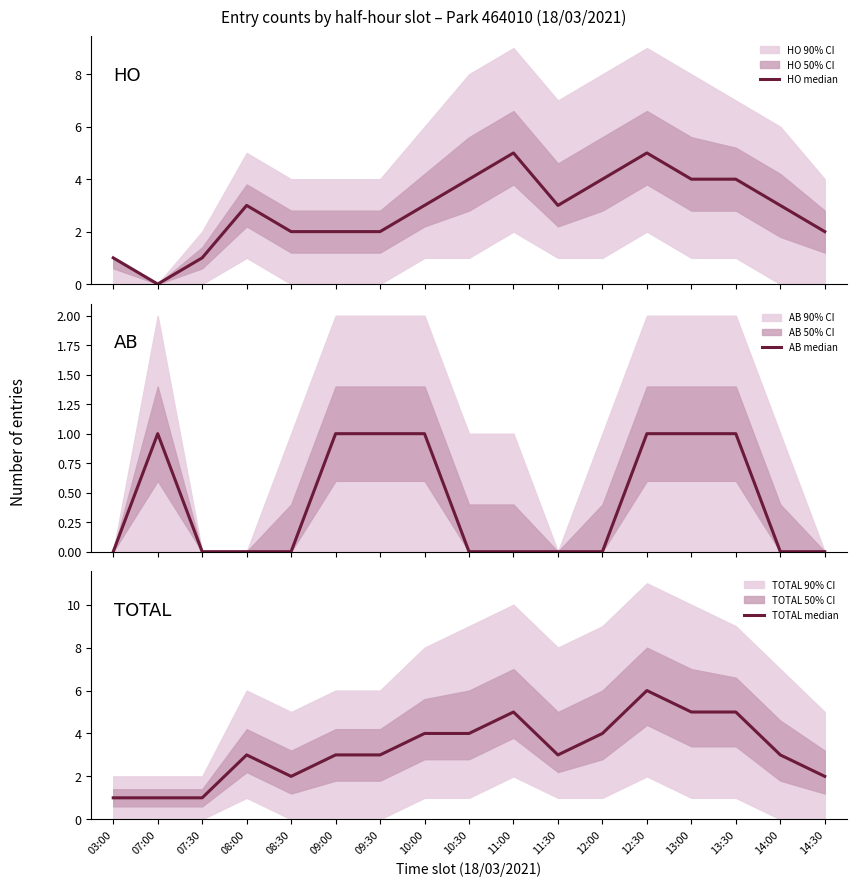

At which category does AB median reach its first local peak?

07:00